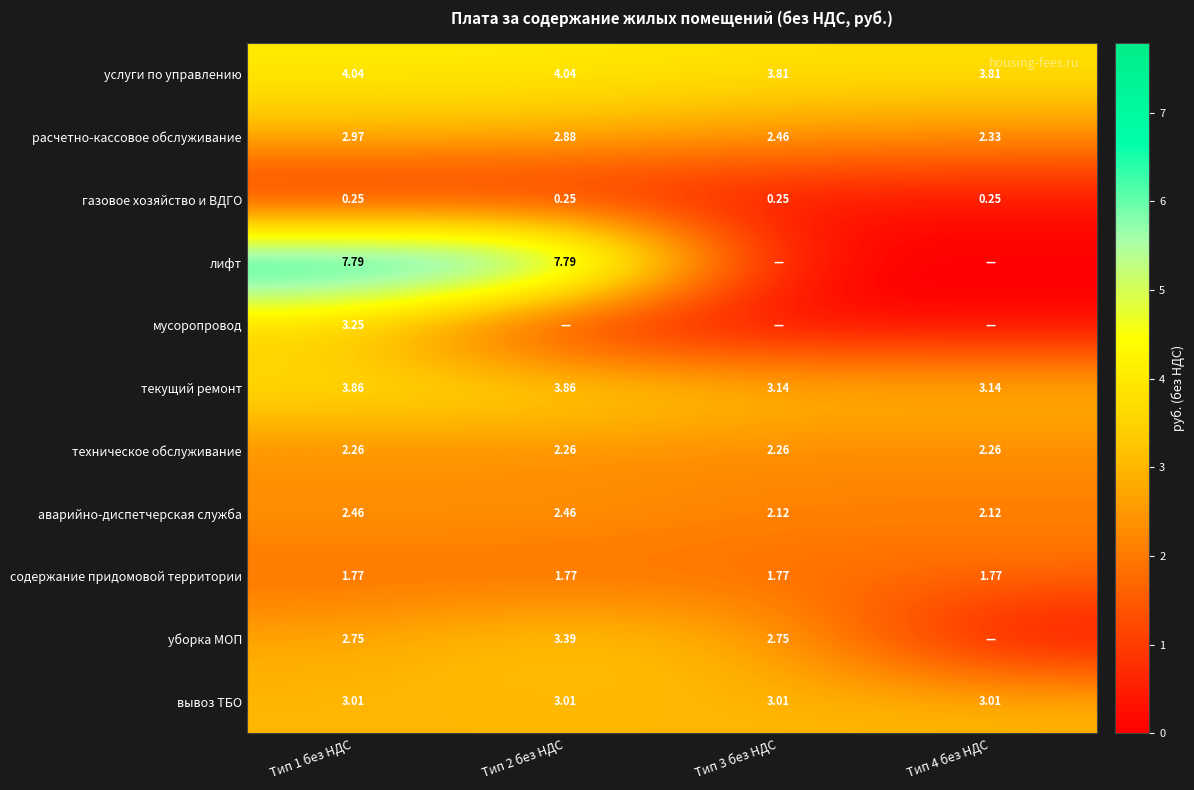

How many data points does each series have?

4